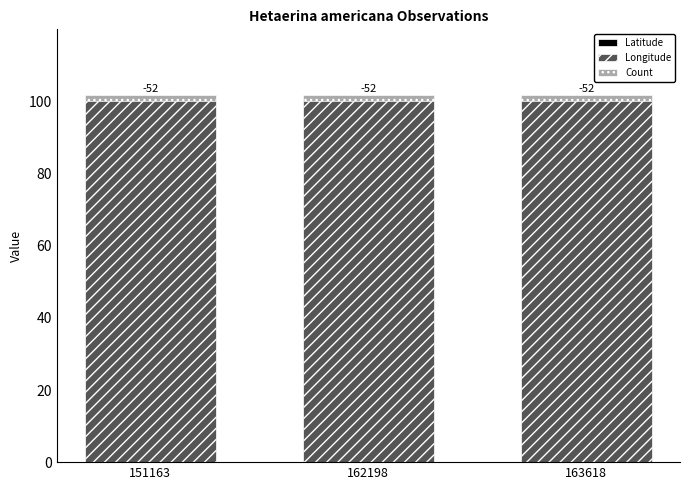

Rank the categories by Longitude value from lowest to highest.

151163, 162198, 163618